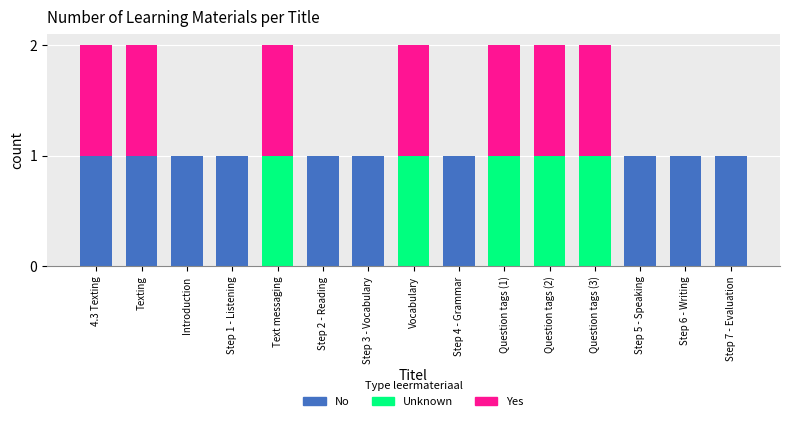

The No series shows 2 at Step 4 - Grammar. True or false?

False